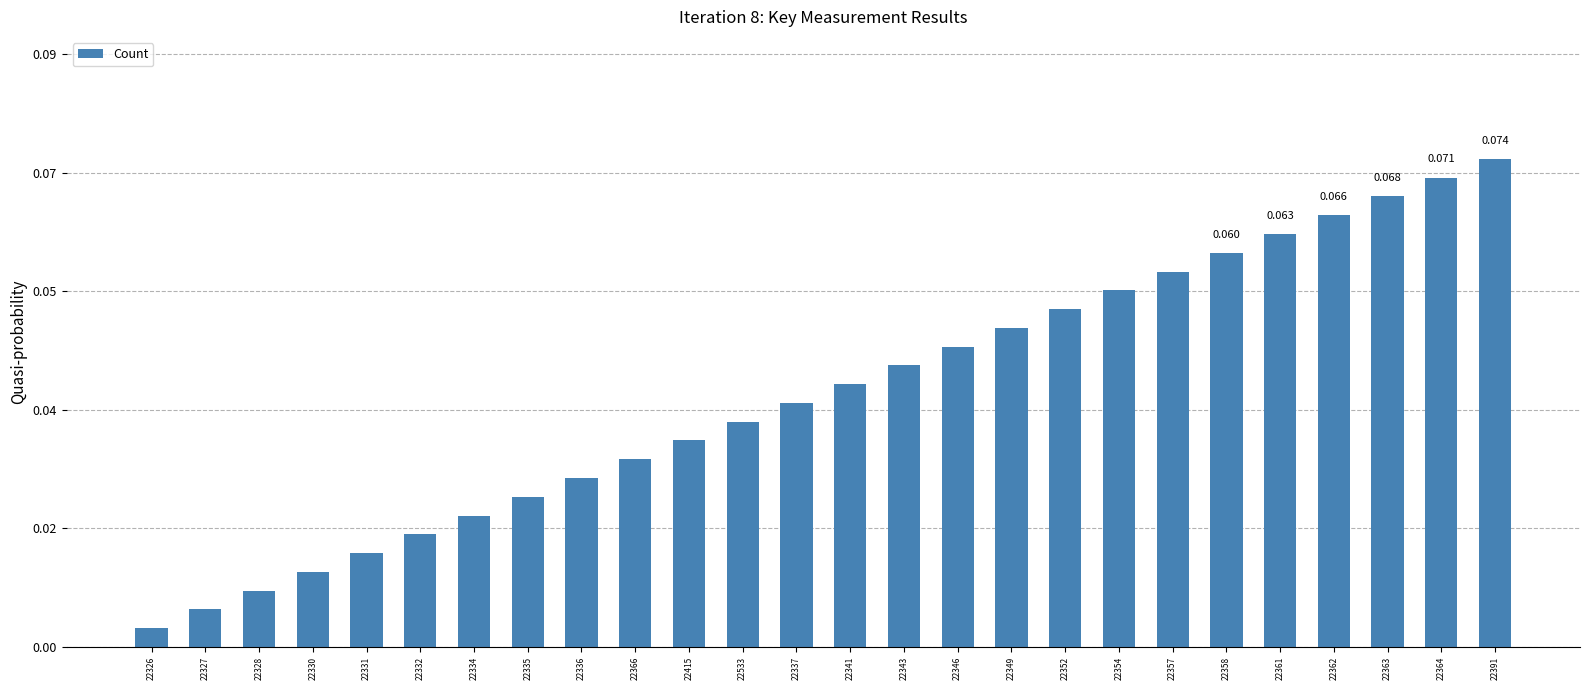

What is the sum of all values?

1.0